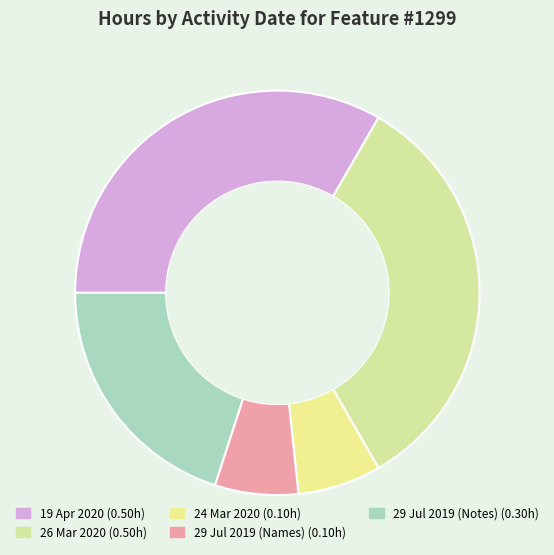

The 29 Jul 2019 (Names) slice represents 1% of the pie. True or false?

False